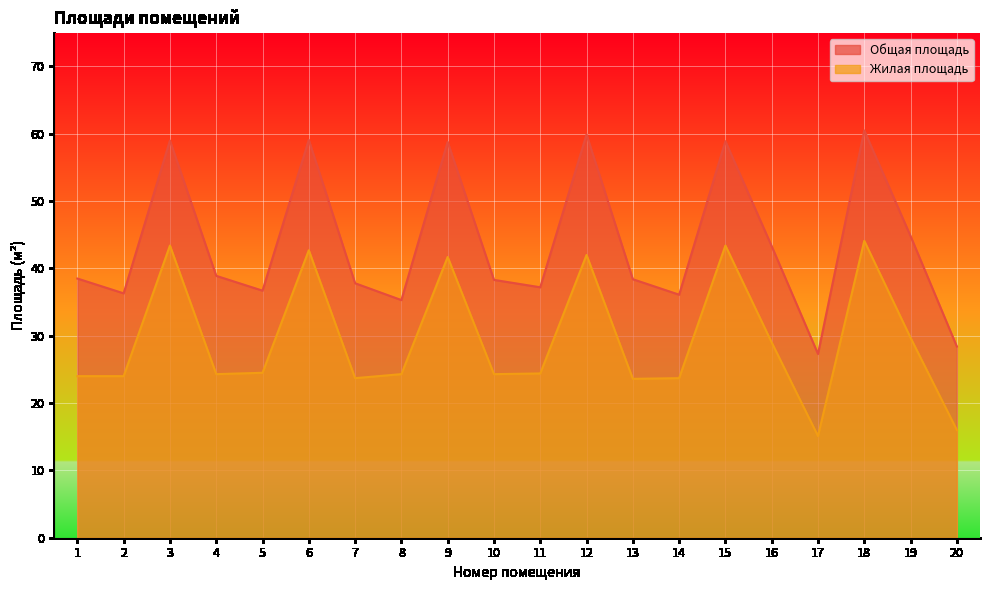

What is the greatest value displayed?

60.5